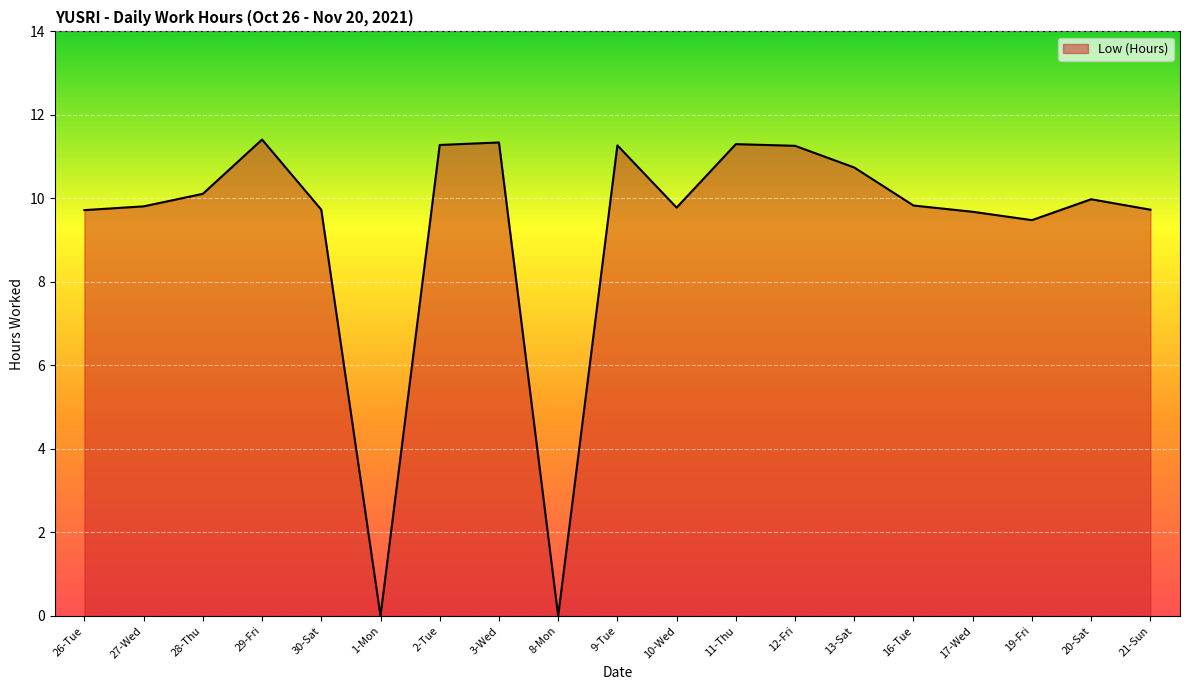

The value at 28-Thu is 17.1. True or false?

False